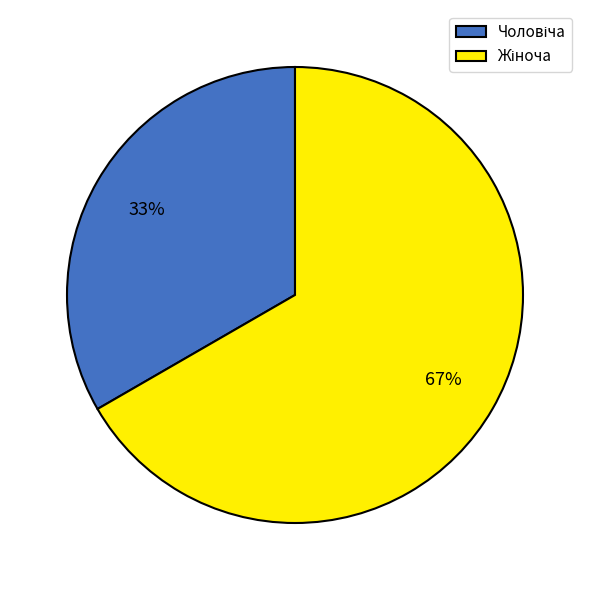

Is there a majority slice in this chart?

Yes